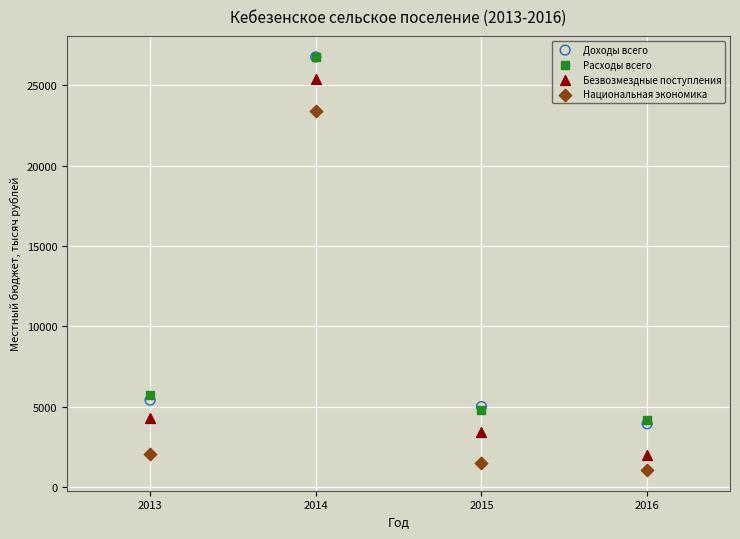

In the Национальная экономика series, what Y value is closest to 12224?

2101.3